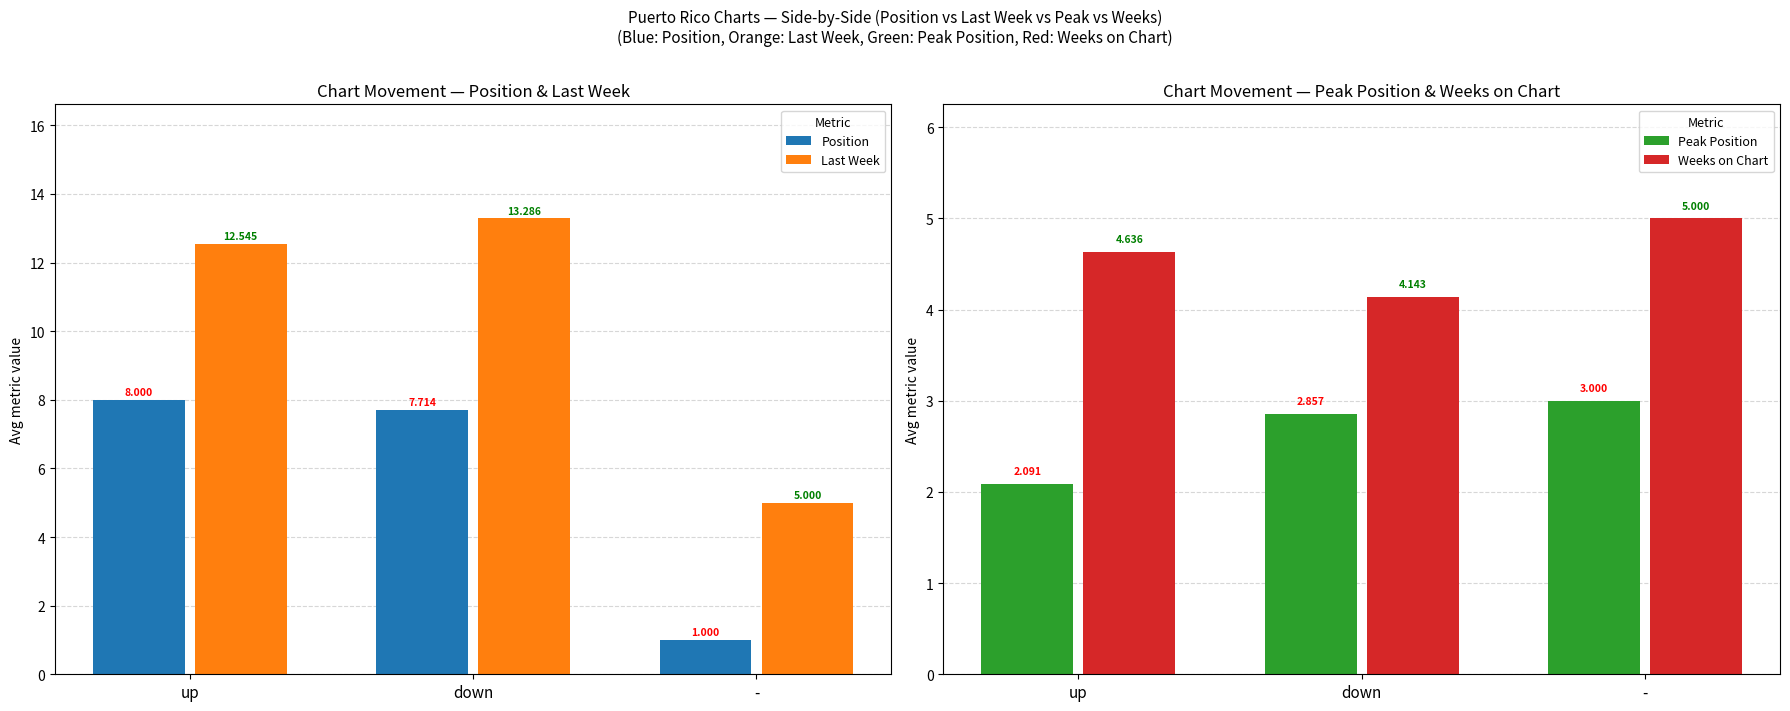

At which category does the chart reach its peak across all series?

down